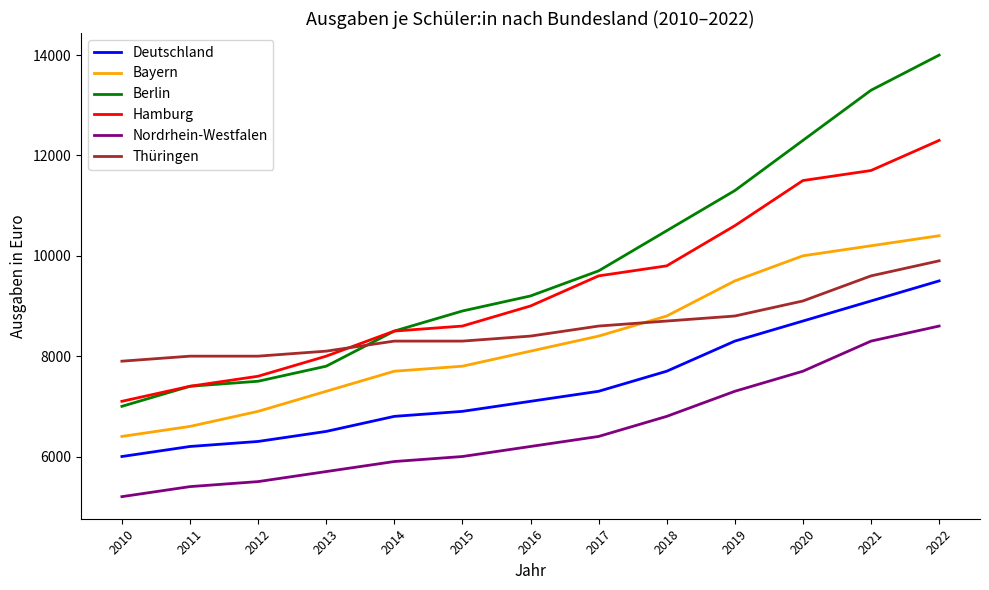

Rank the series at 2013 from lowest to highest value.

Nordrhein-Westfalen, Deutschland, Bayern, Berlin, Hamburg, Thüringen